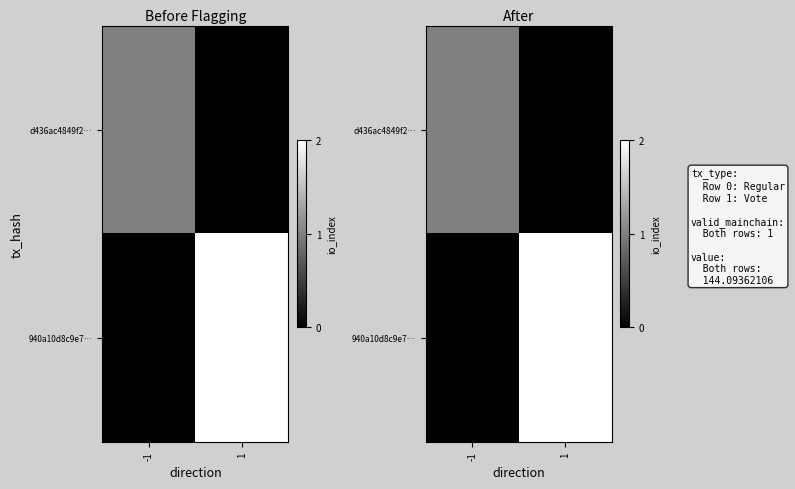

At how many categories does at least one series exceed 1?

1